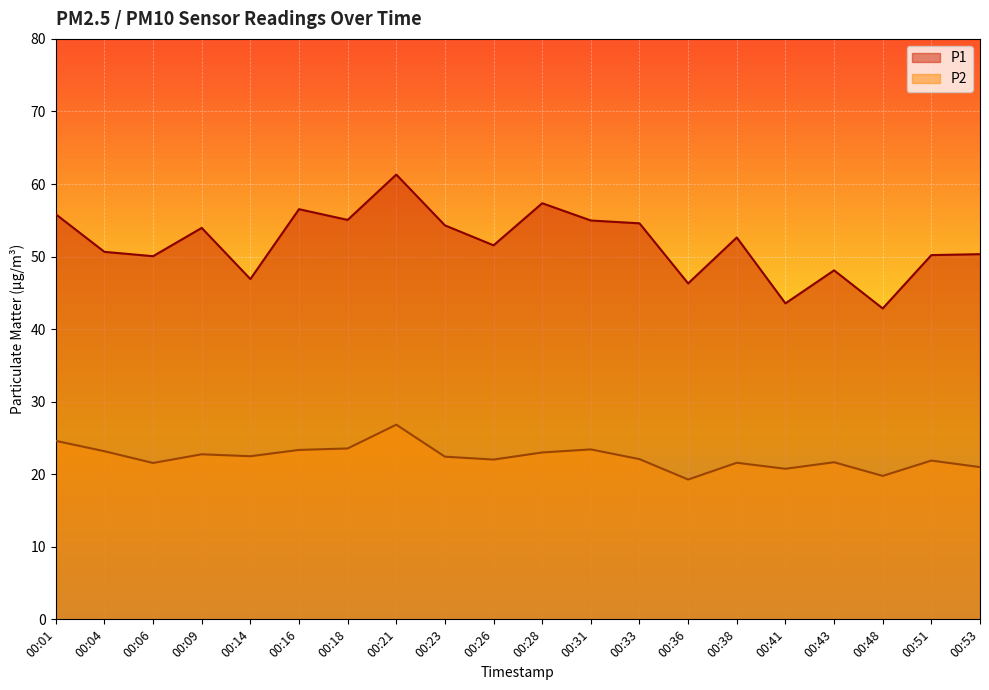

Which series has the widest spread of values?

P1